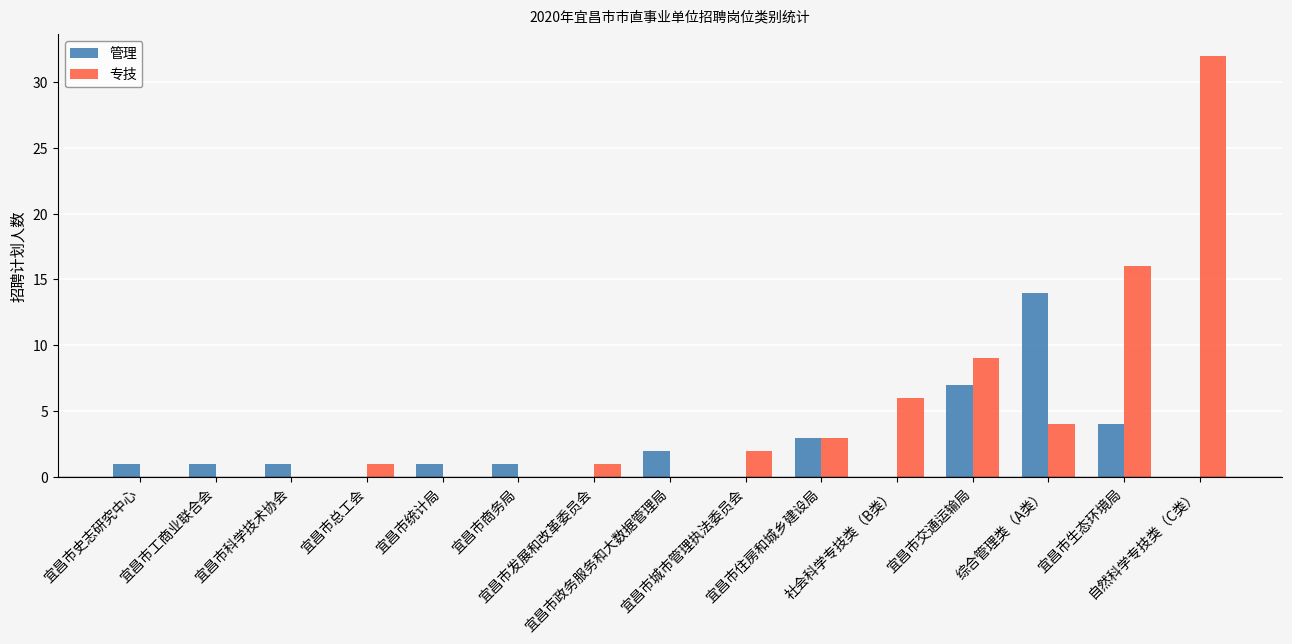

What is the sum of all 专技 values?

74